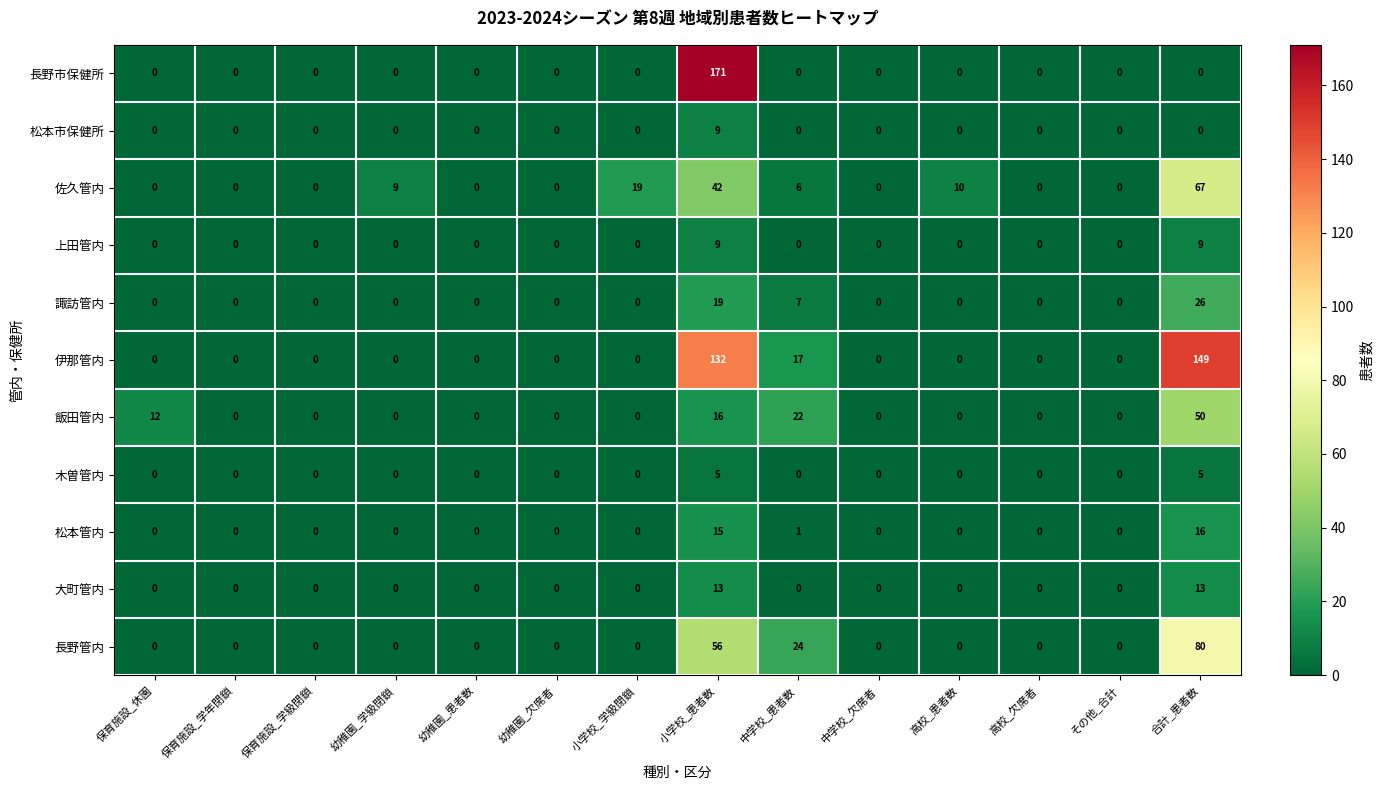

Count the 上田管内 values in the range 0 to 1.

12